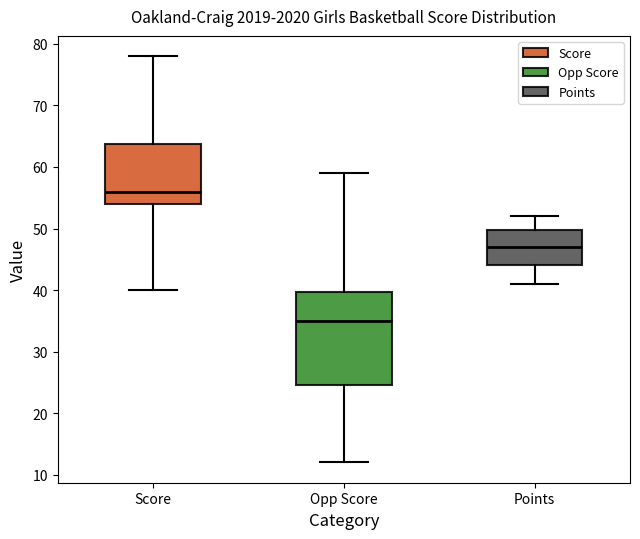

Reading left to right, transcribe this box plot: for each box, give where its median line is, the range the box spans, and where its two whiskers end, as read against the y-axis. The values are not printed on the chart, so give them approximately, as read against the axis.

Score: median 56, box 54 to 64, whiskers 40 to 78
Opp Score: median 35, box 25 to 40, whiskers 12 to 59
Points: median 47, box 44 to 50, whiskers 41 to 52